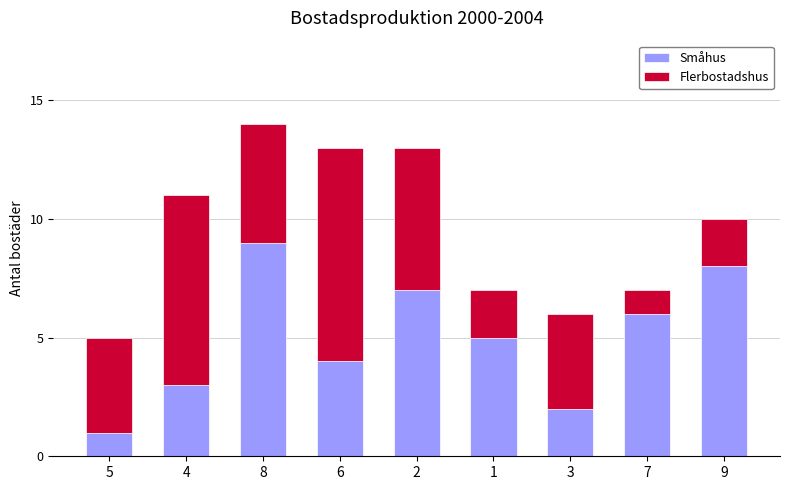

What is the maximum value for Småhus?

9